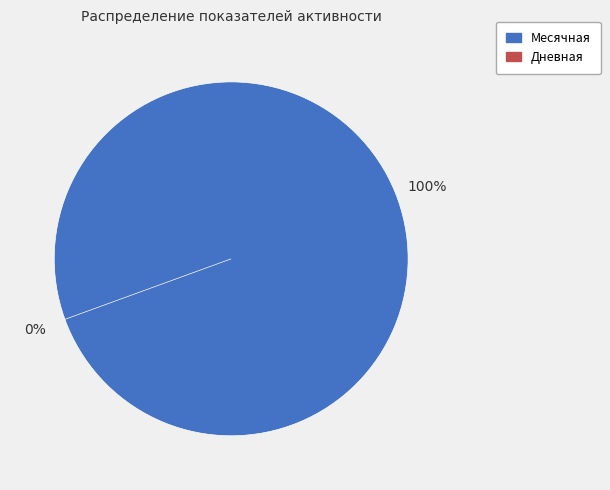

Rank the categories by value from highest to lowest.

Месячная, Дневная